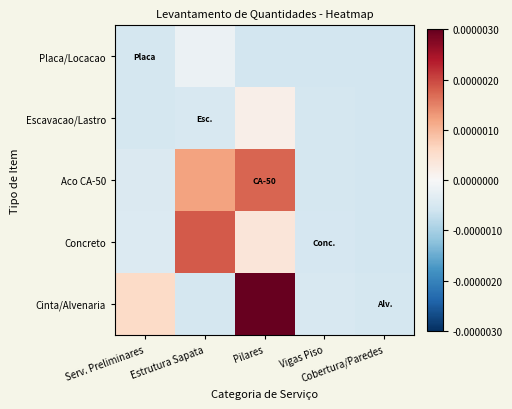

Rank the series at Cobertura/Paredes from highest to lowest value.

Cinta/Alvenaria, Placa/Locacao, Escavacao/Lastro, Aco CA-50, Concreto